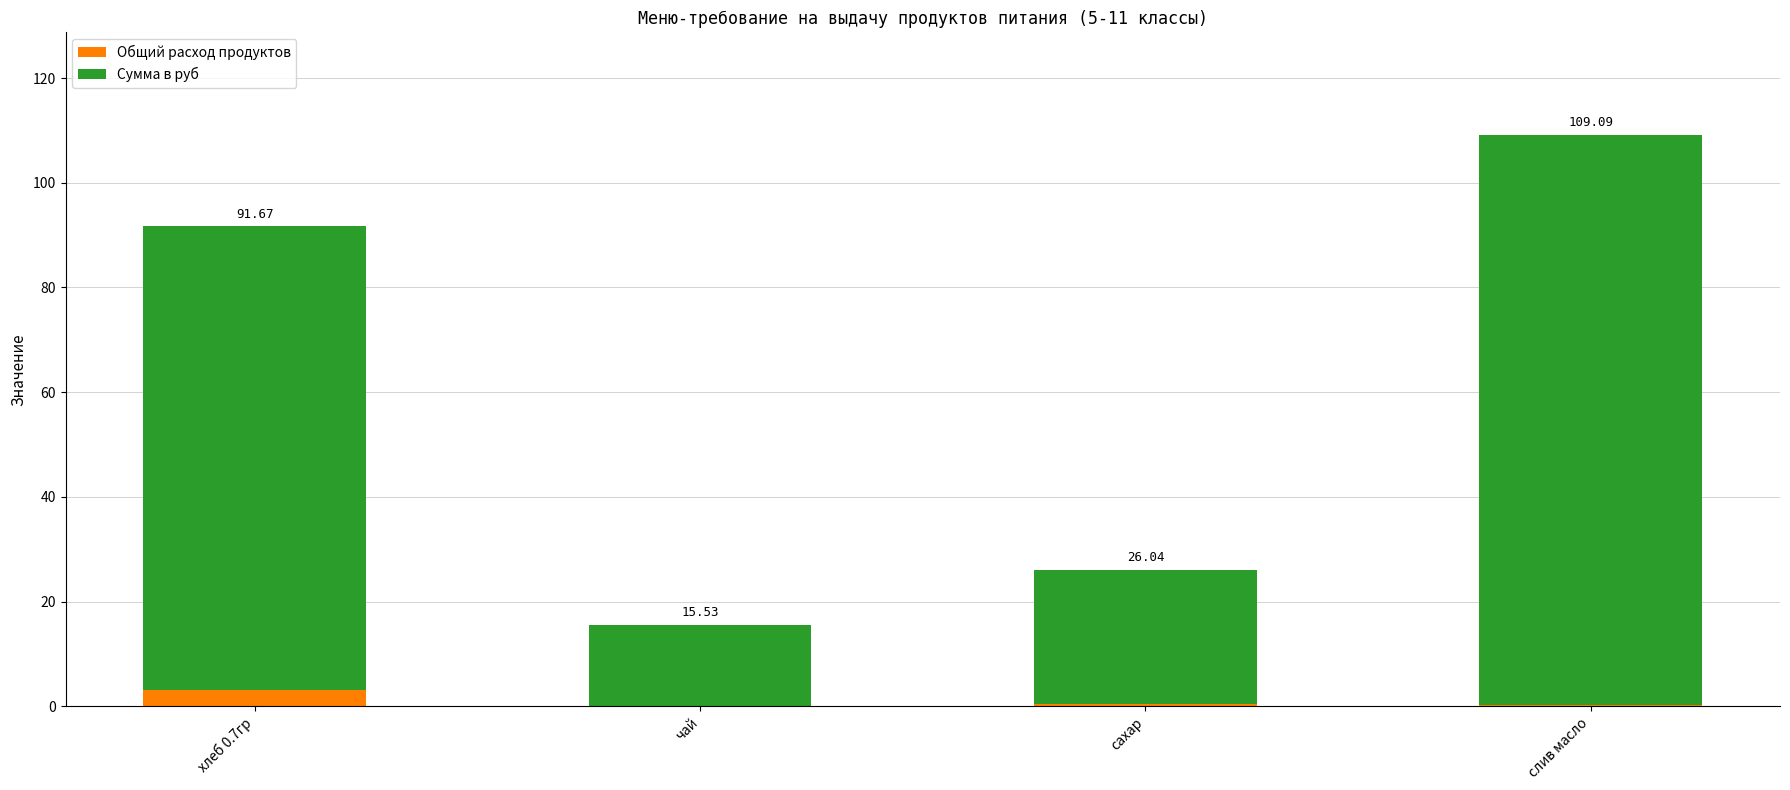

At which category is the sum across all series the highest?

слив масло